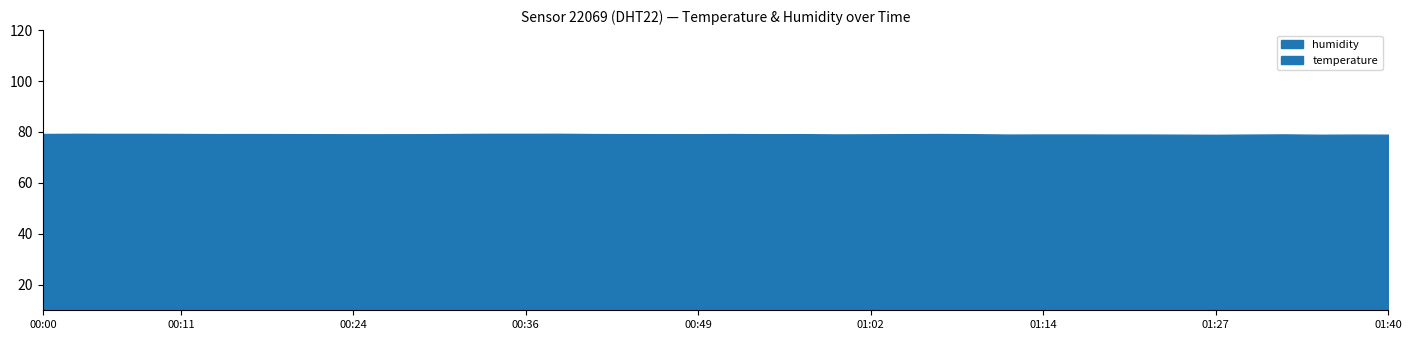

At which category does the chart reach its peak across all series?

00:03